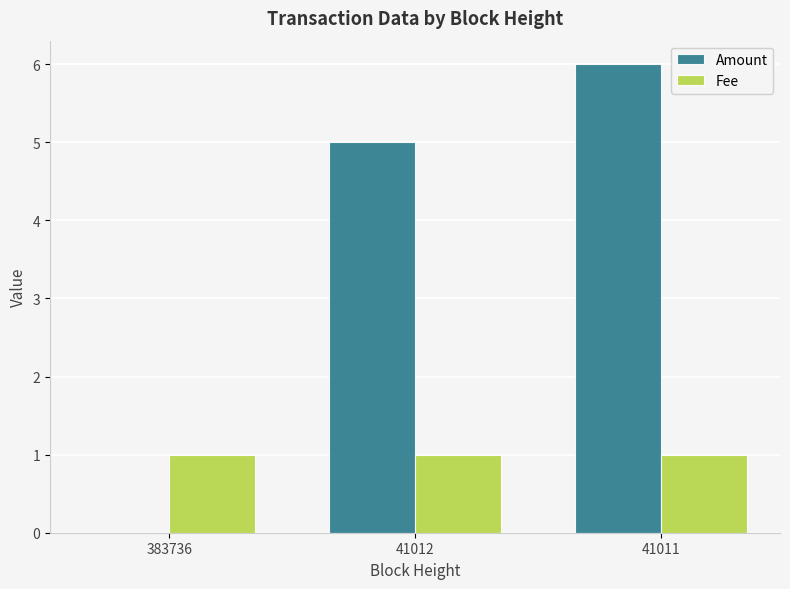

Are the bars horizontal?

No